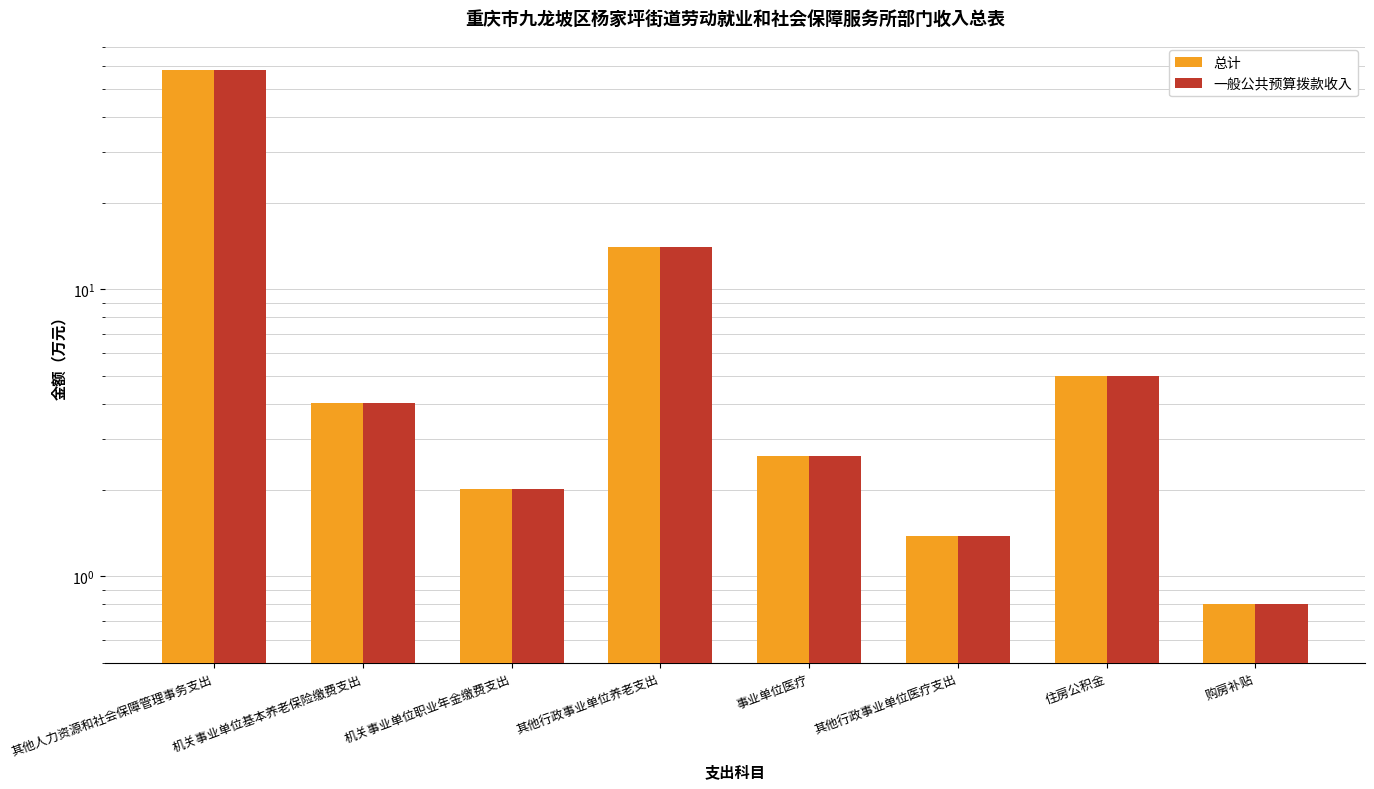

What is the highest value of the 总计 series?

58.1